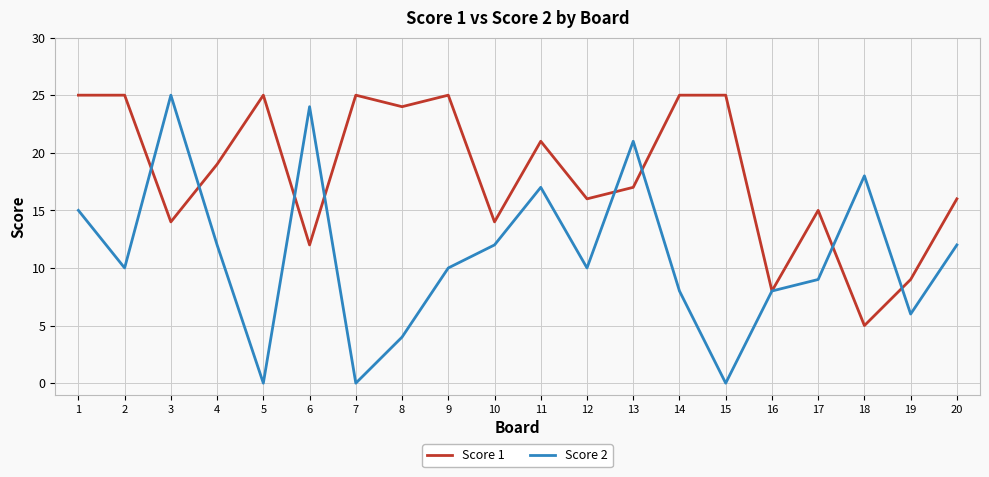

What are all the series names shown in the legend?

Score 1, Score 2